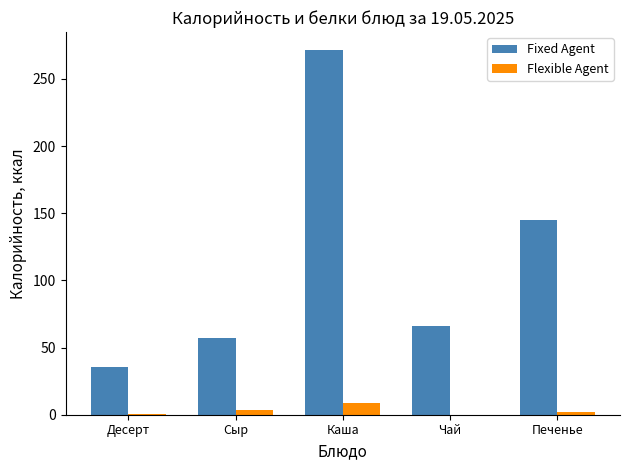

What is the maximum value shown in the chart?

271.3